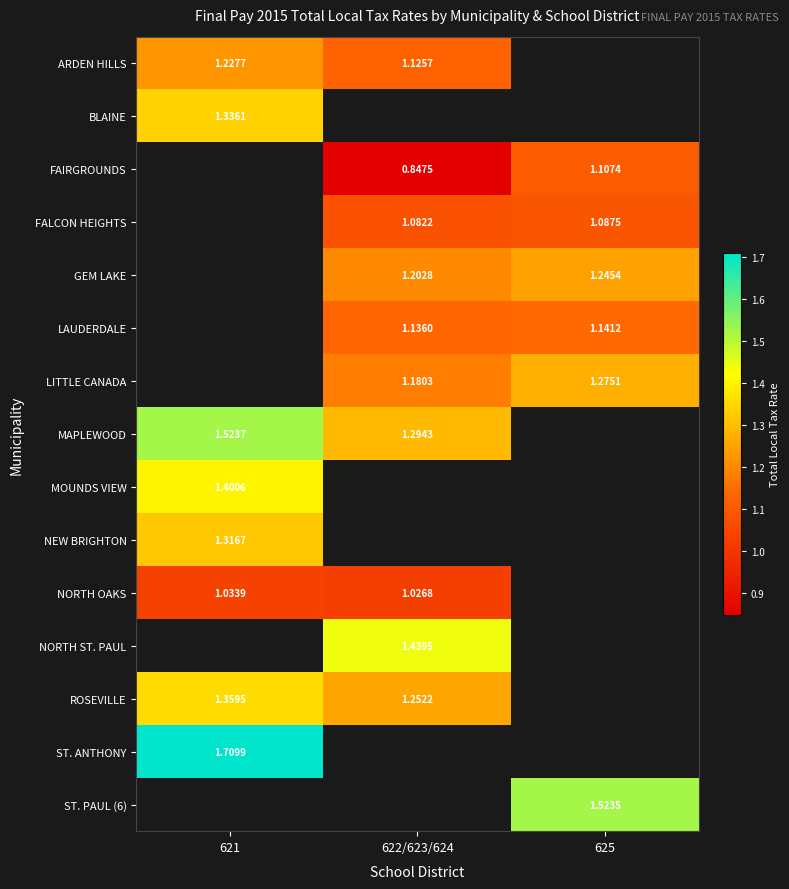

Is the value of LITTLE CANADA at 625 greater than the value of FAIRGROUNDS at 625?

Yes